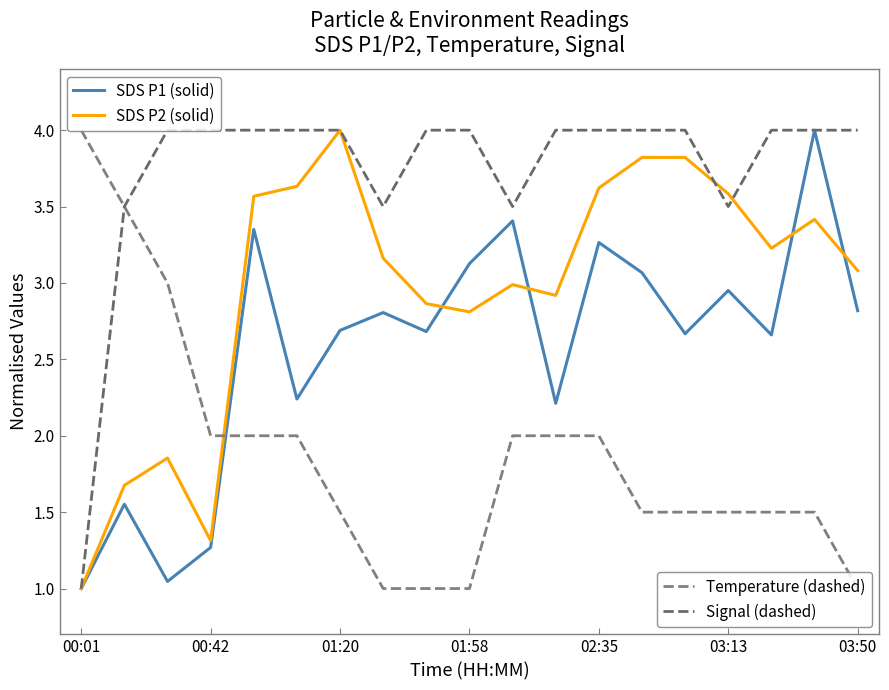

How many series are shown in this chart?

4